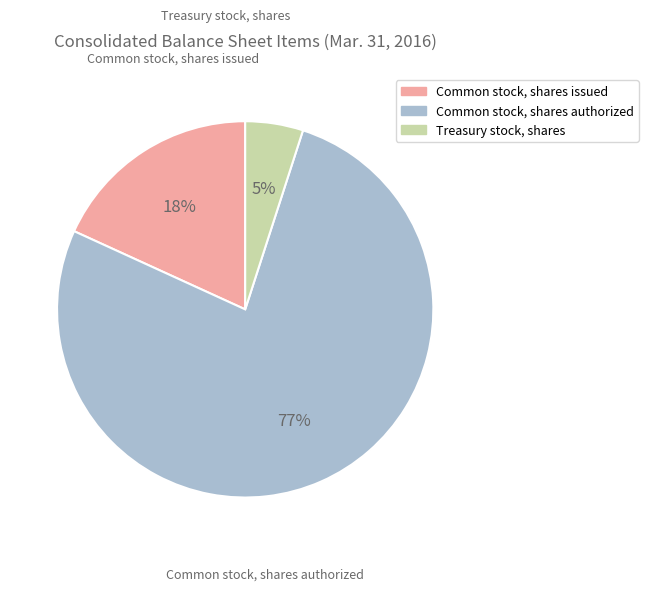

Count the number of slices in the pie.

3